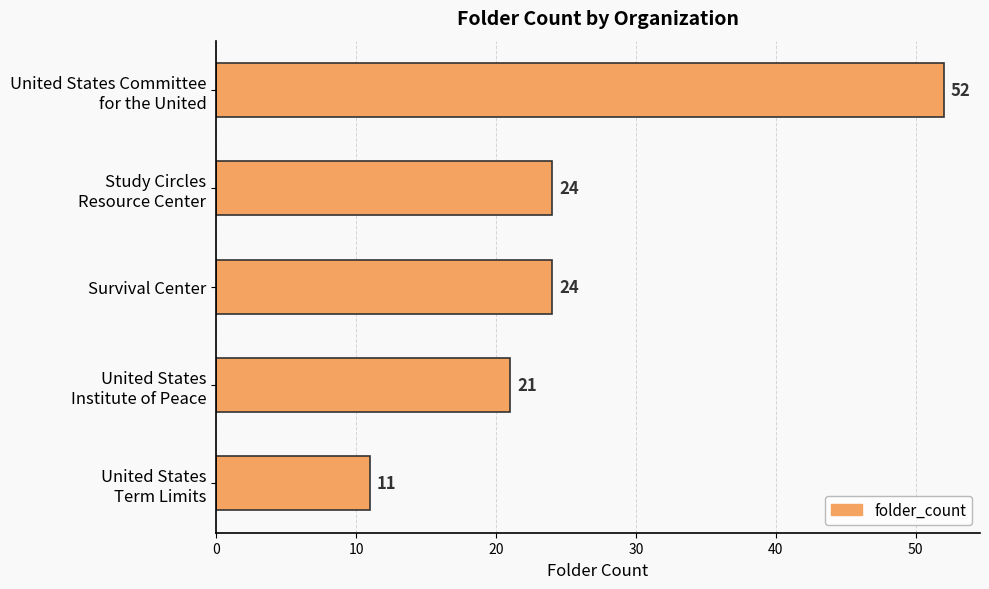

The chart shows a value of 33 at Survival Center. True or false?

False